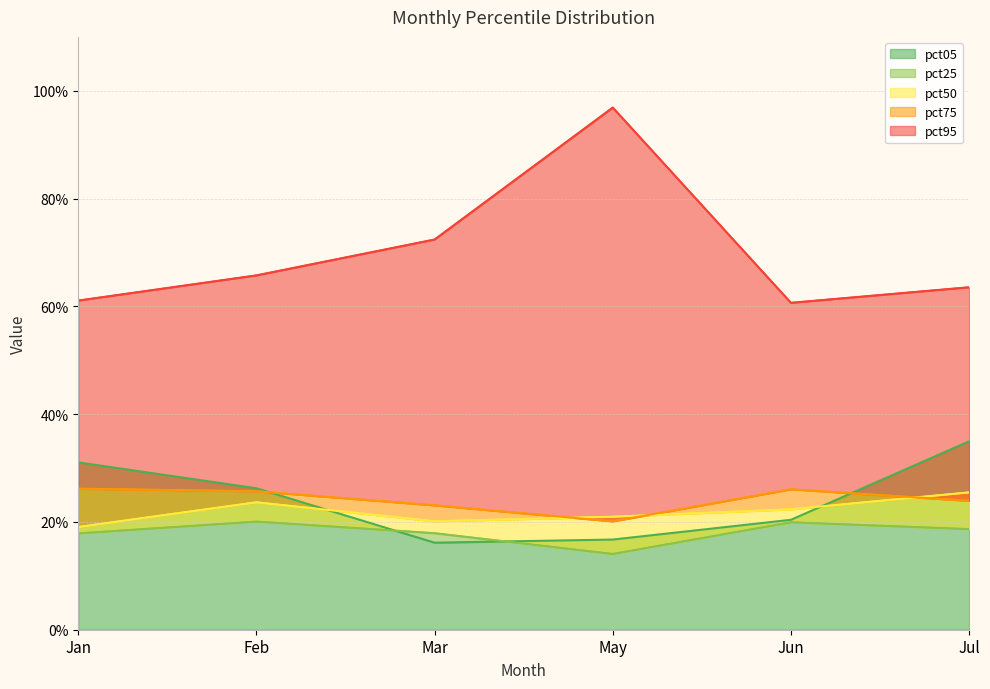

Is the value of pct05 at Jun greater than the value of pct75 at May?

Yes